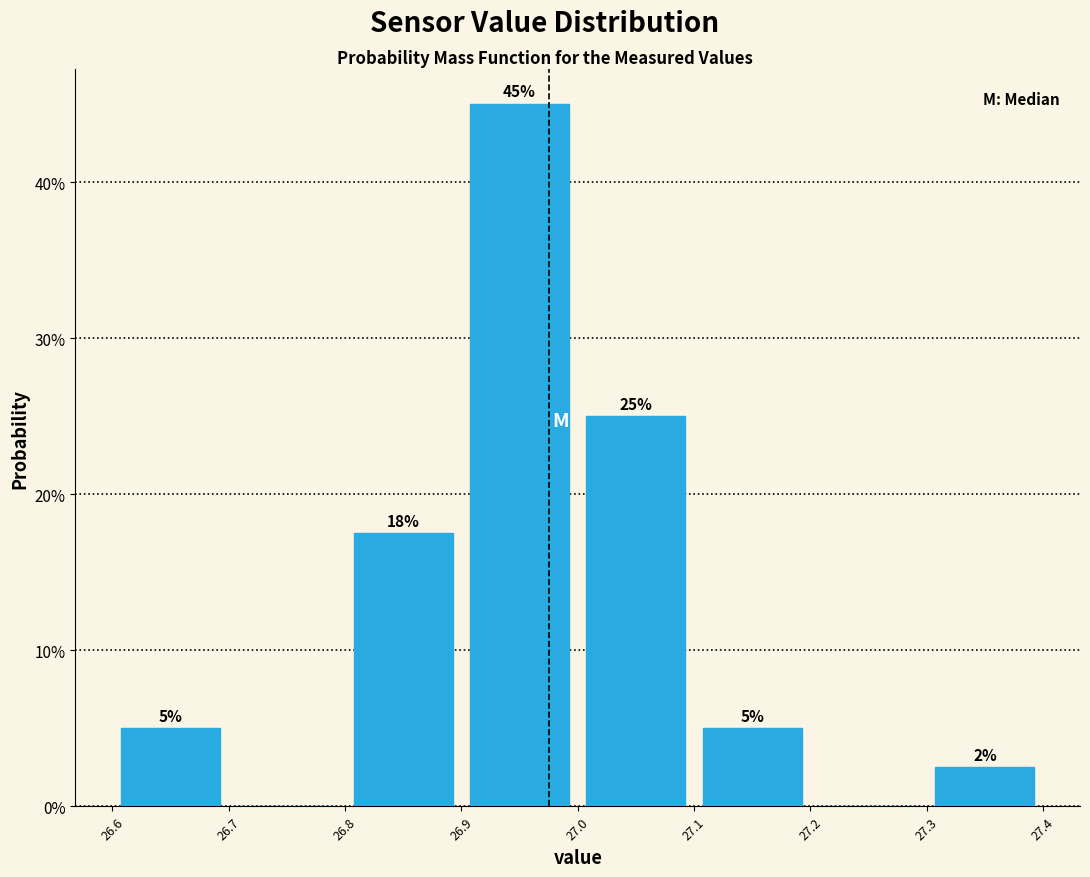

Over which range of the x-axis is the bar tallest?

26.9 to 27.0